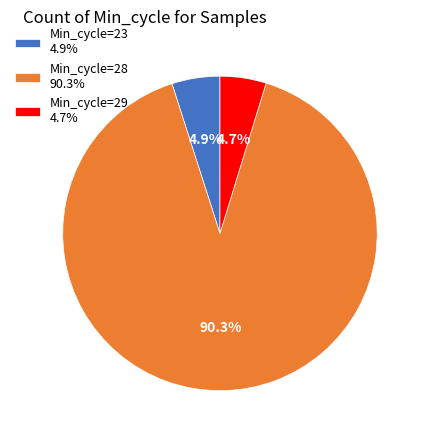

Which category has the biggest portion of the pie?

Min_cycle=28 90.3%